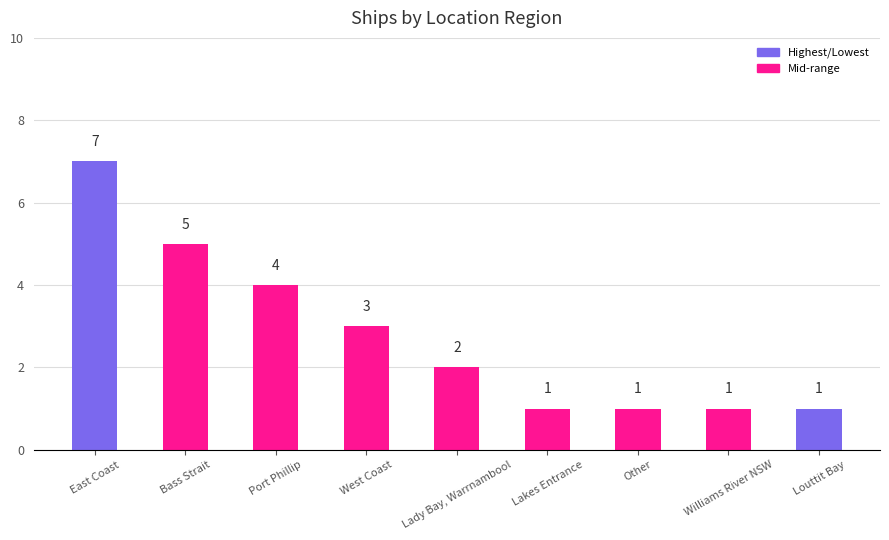

The chart shows a value of 13 at East Coast. True or false?

False